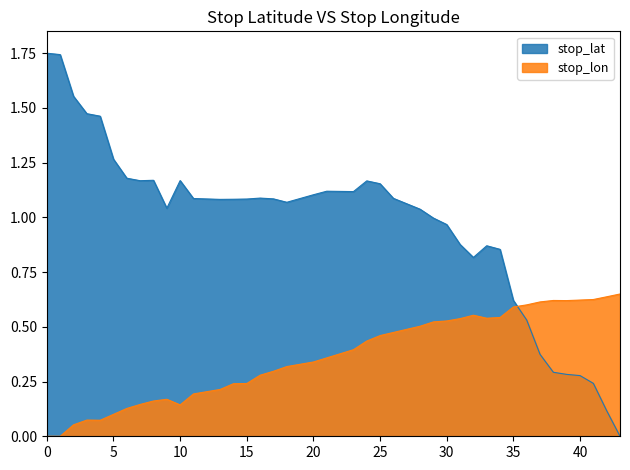

Count the number of categories in the chart.

40